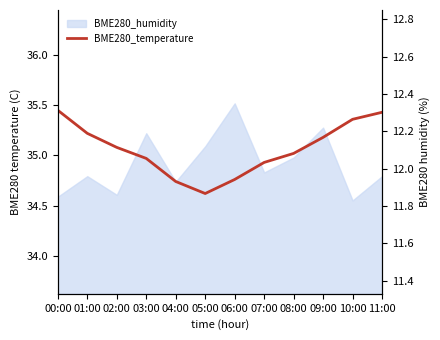

What is the difference between the values at 06:00 and 09:00?

0.4